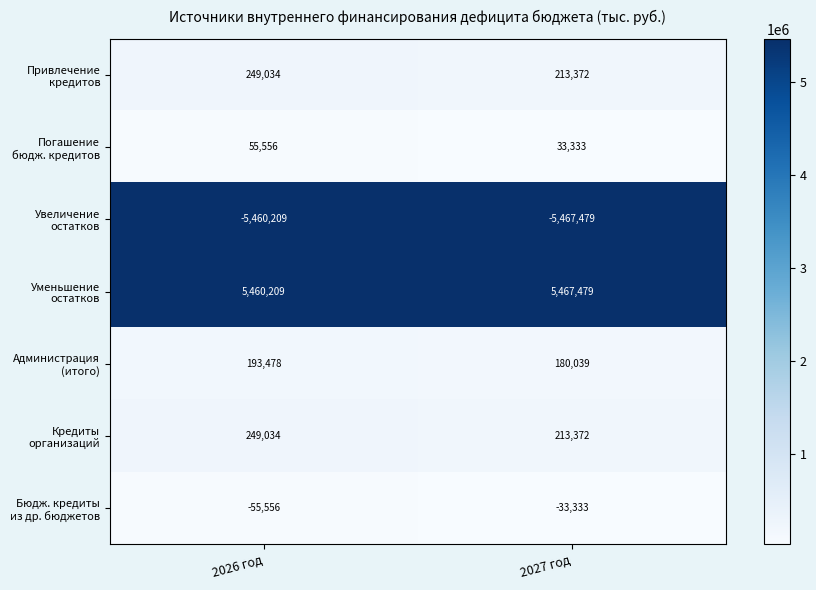

What is the difference between the highest and lowest values at 2027 год?

10934958